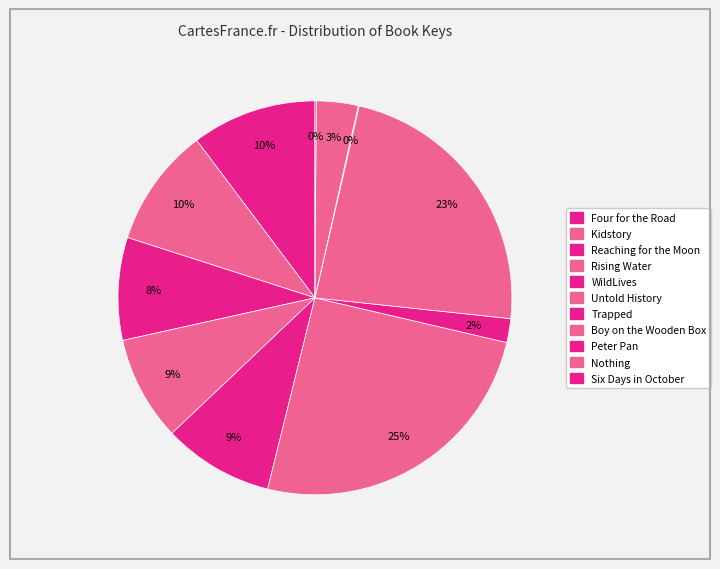

Is Rising Water the majority of the pie?

No